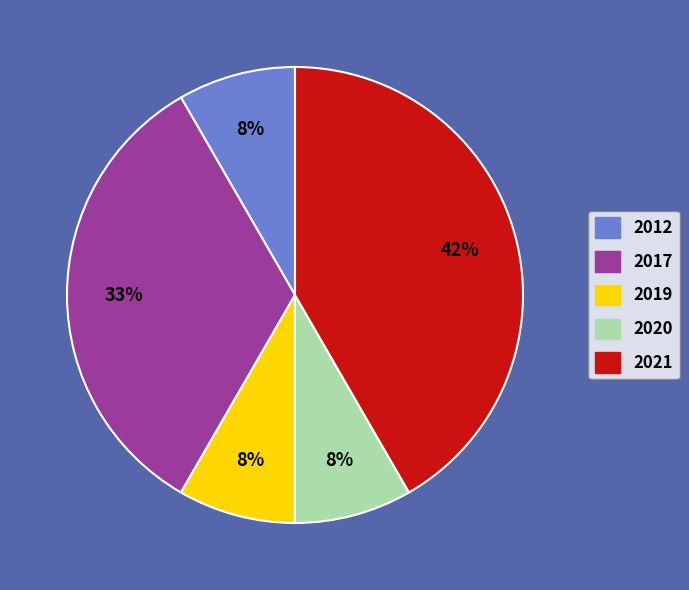

Does 2019 represent more than half of the total?

No